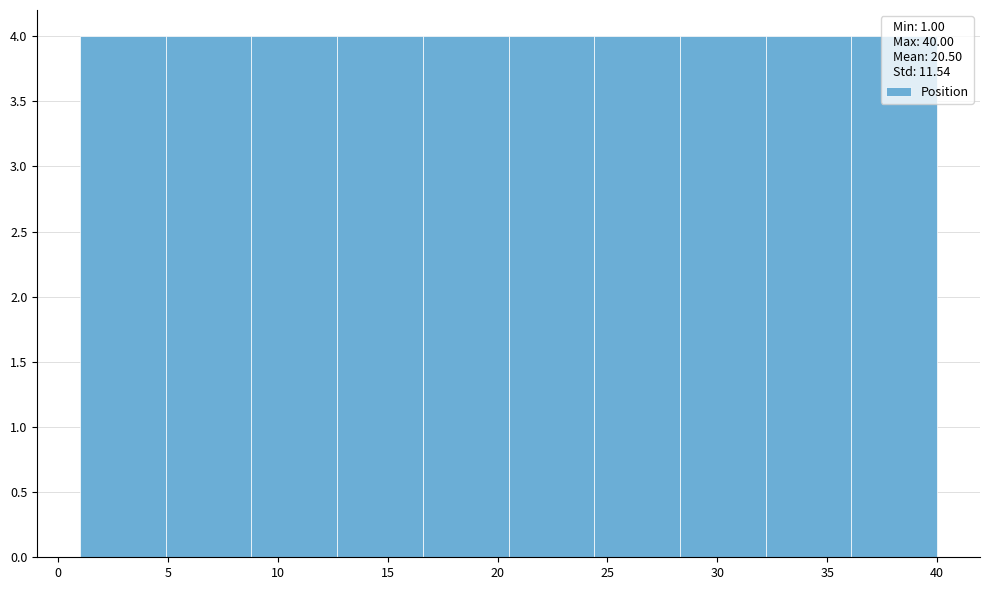

Reading left to right, transcribe this chart: for each bar, give the range it covers on the x-axis and its height. Neither the bar edges nor the heights are printed on the chart, so give them approximately, as read against the axes.

1.0 to 4.9: 4
4.9 to 8.8: 4
8.8 to 12.7: 4
12.7 to 16.6: 4
16.6 to 20.5: 4
20.5 to 24.4: 4
24.4 to 28.3: 4
28.3 to 32.2: 4
32.2 to 36.1: 4
36.1 to 40.0: 4